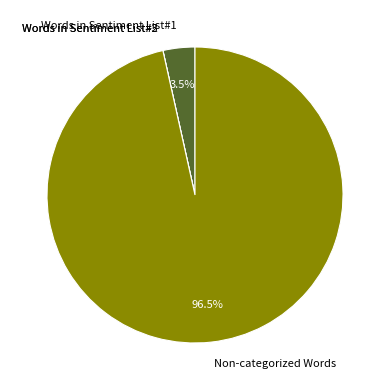

Is there any slice that represents more than half of the pie?

Yes